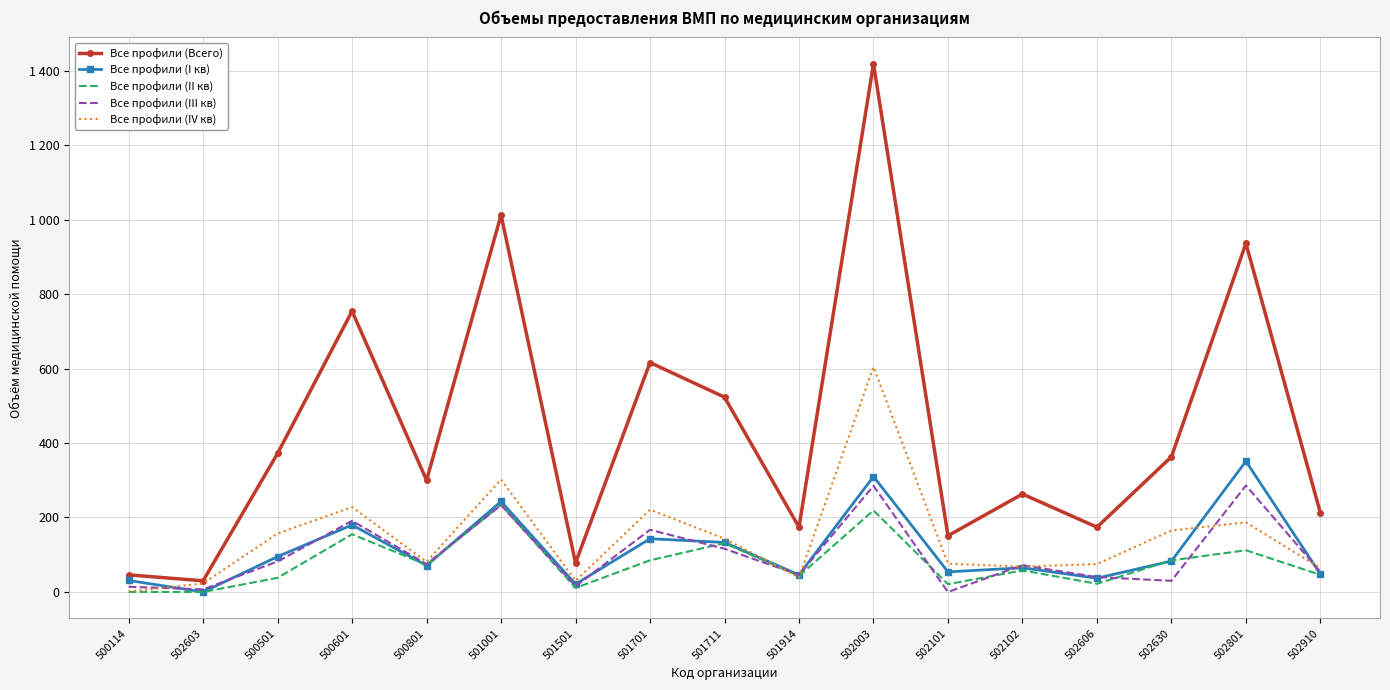

Which label corresponds to the smallest value in the chart?

502603